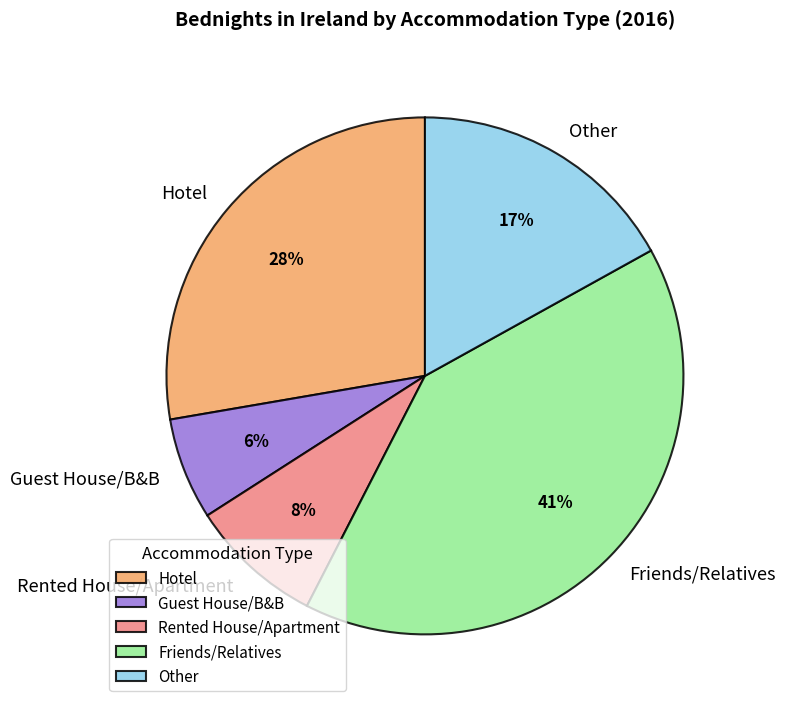

How many slices are in this pie chart?

5